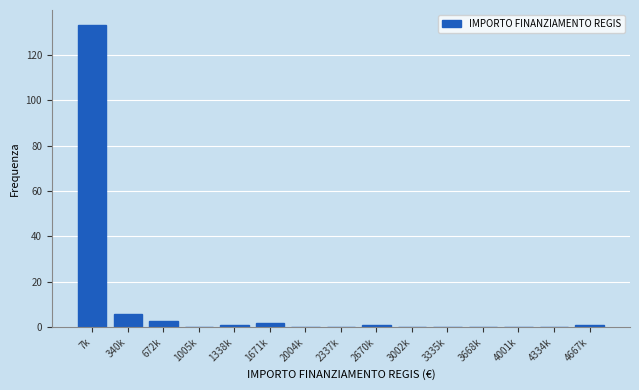

Reading left to right, list all the values displayed in this chart.

7k=133	340k=6	672k=3	1005k=0	1338k=1	1671k=2	2004k=0	2337k=0	2670k=1	3002k=0	3335k=0	3668k=0	4001k=0	4334k=0	4667k=1